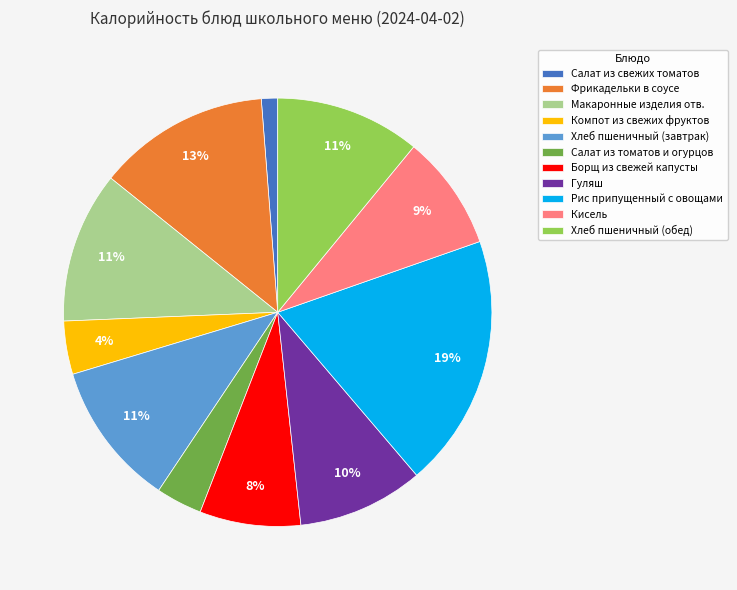

To the nearest percent, what is the difference between the Кисель and Хлеб пшеничный (завтрак) slice percentages?

2%